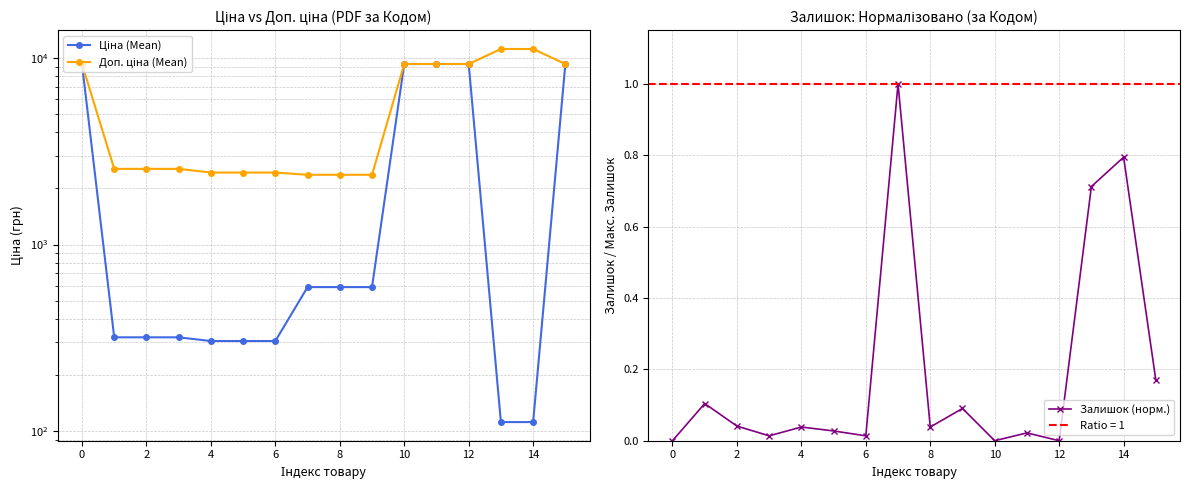

True or false: Ціна (Mean) has more than 2 interior local peaks.

False